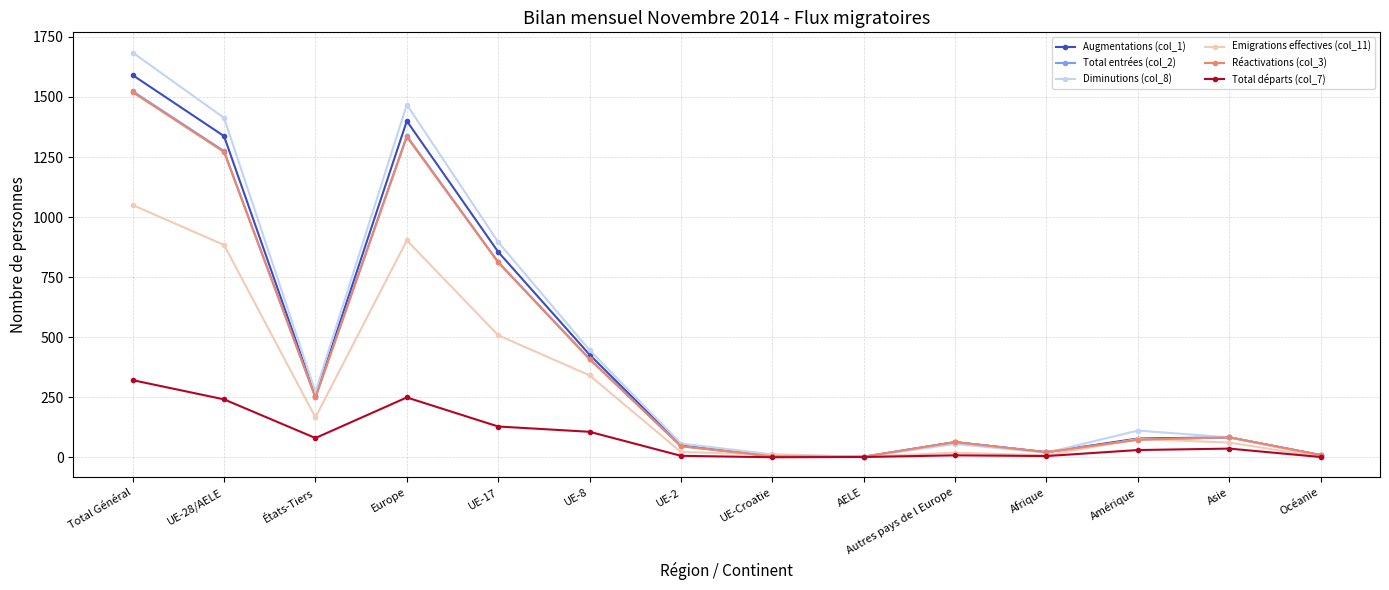

What is the sum of all Total départs (col_7) values?

1212